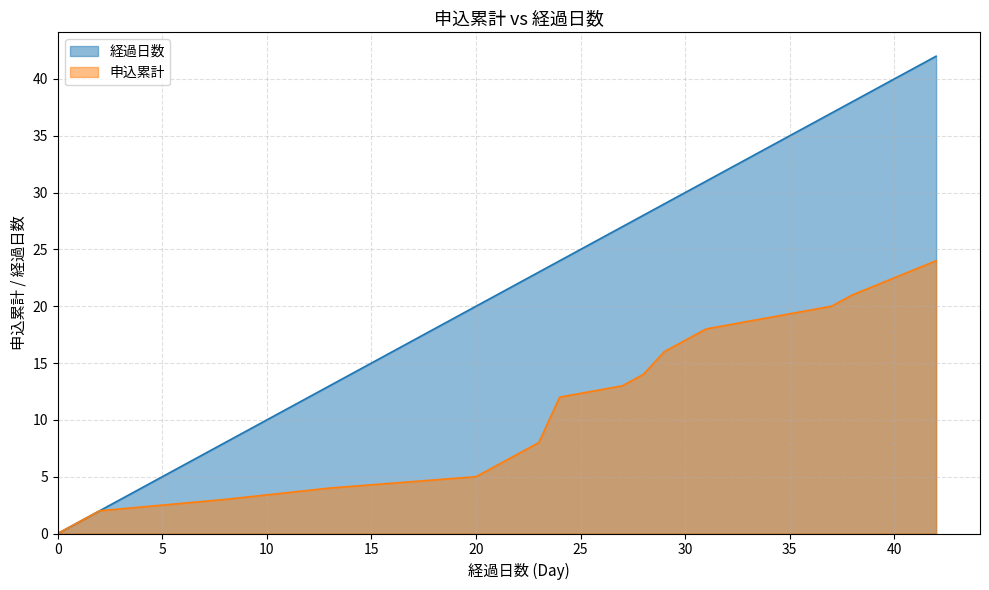

The 申込累計 series shows 8 at 2006-08-07. True or false?

False